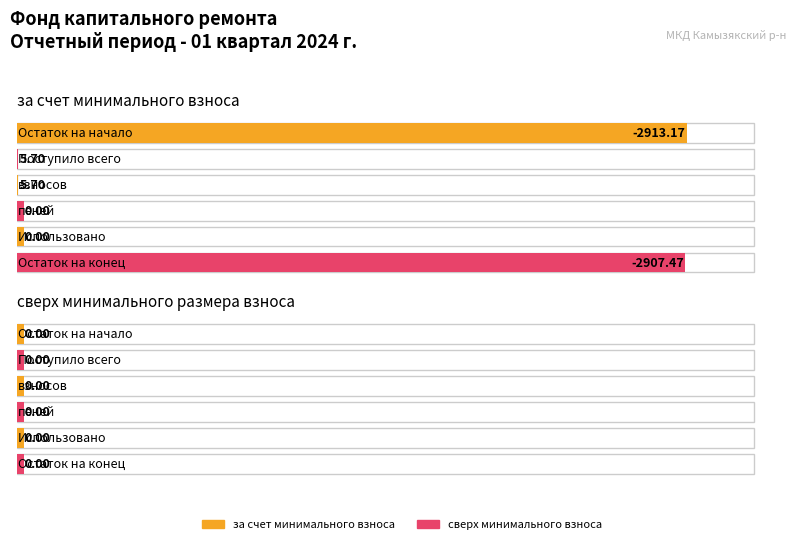

What is the maximum value shown in the chart?

5.7